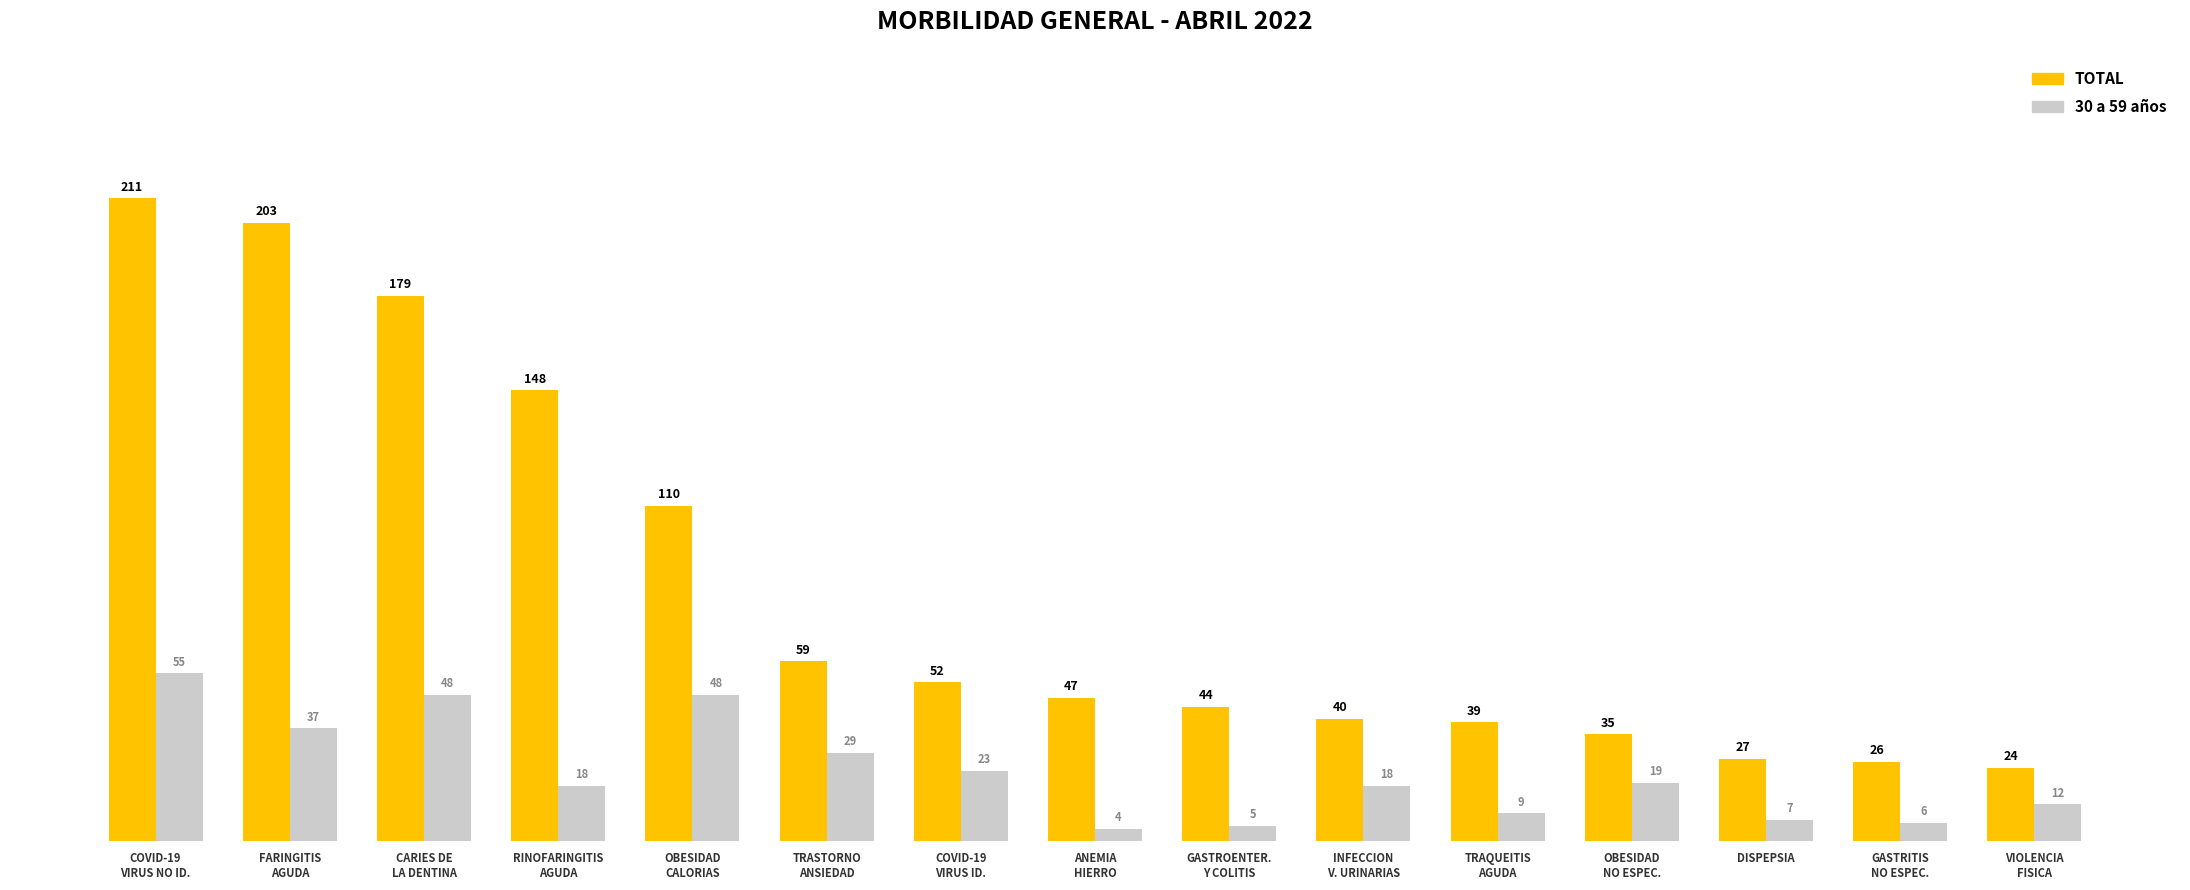

How many data points in 30 a 59 años are less than 18?

6